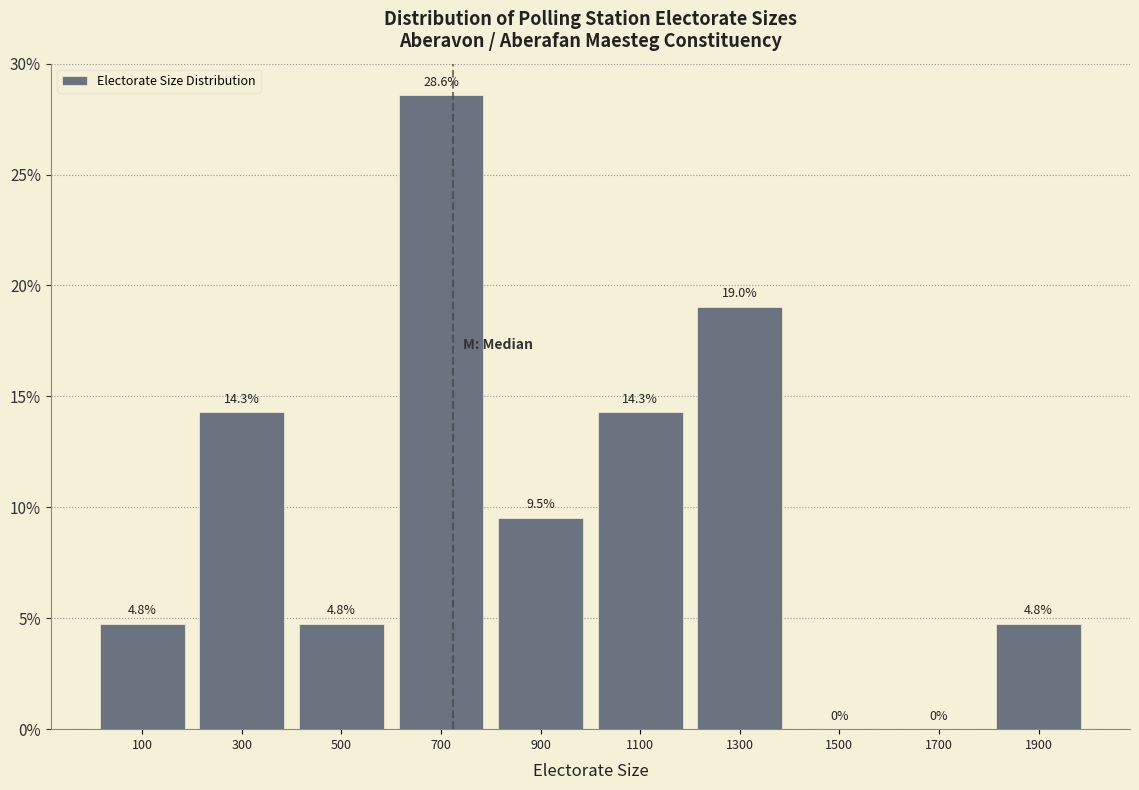

Reading left to right, transcribe this chart: for each bar, give the range it covers on the x-axis and its height.

0 to 200: 4.8
200 to 400: 14.3
400 to 600: 4.8
600 to 800: 28.6
800 to 1000: 9.5
1000 to 1200: 14.3
1200 to 1400: 19.0
1400 to 1600: 0.0
1600 to 1800: 0.0
1800 to 2000: 4.8